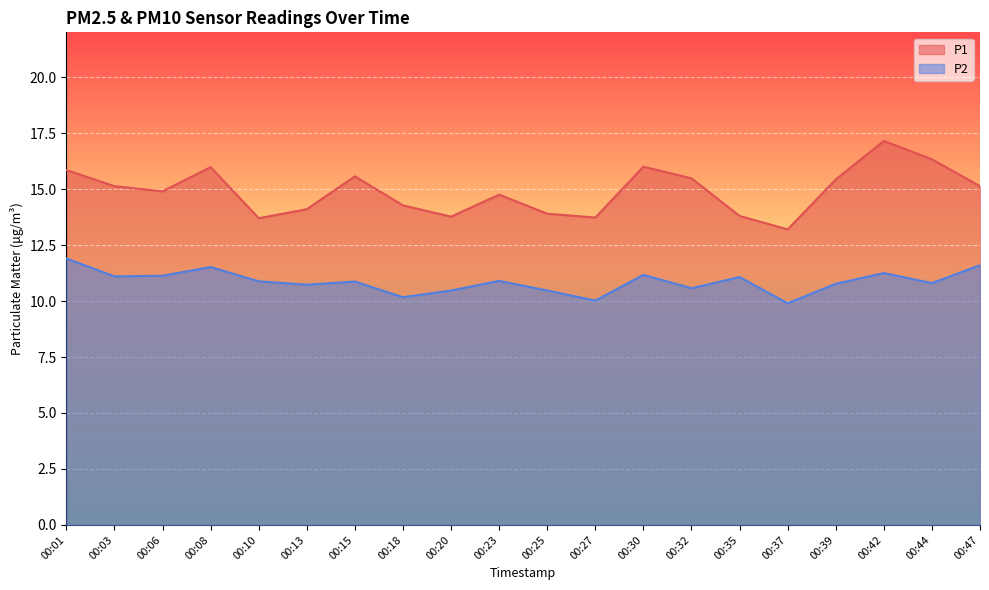

The value of P1 at 00:01 is 15.8. True or false?

True